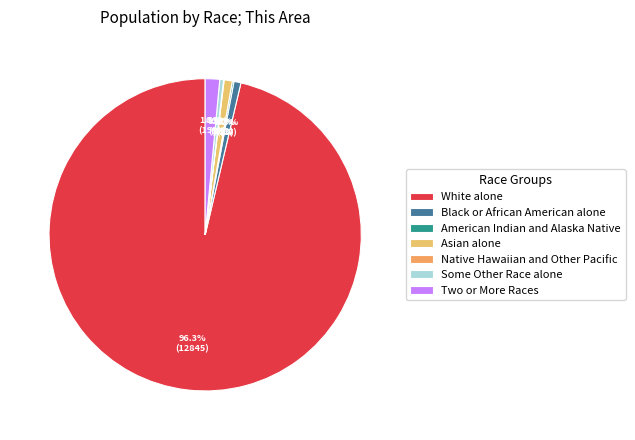

Is it true that Native Hawaiian and Other Pacific is 1% of the pie?

False